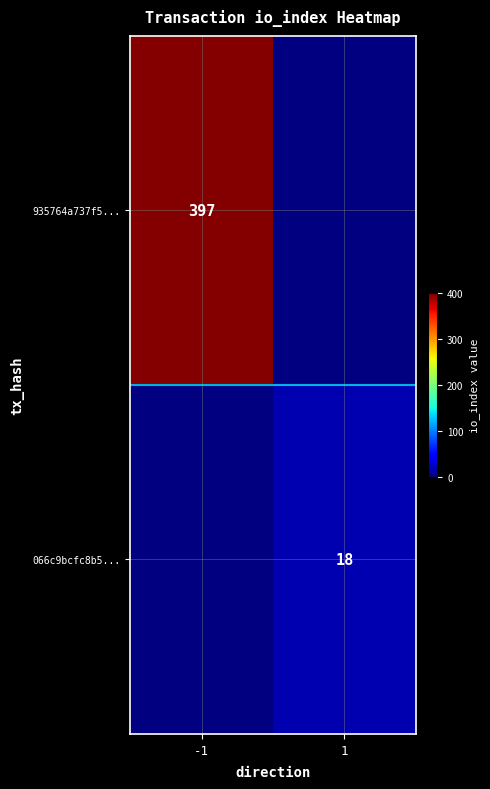

Between 1 and -1, which is larger?

-1